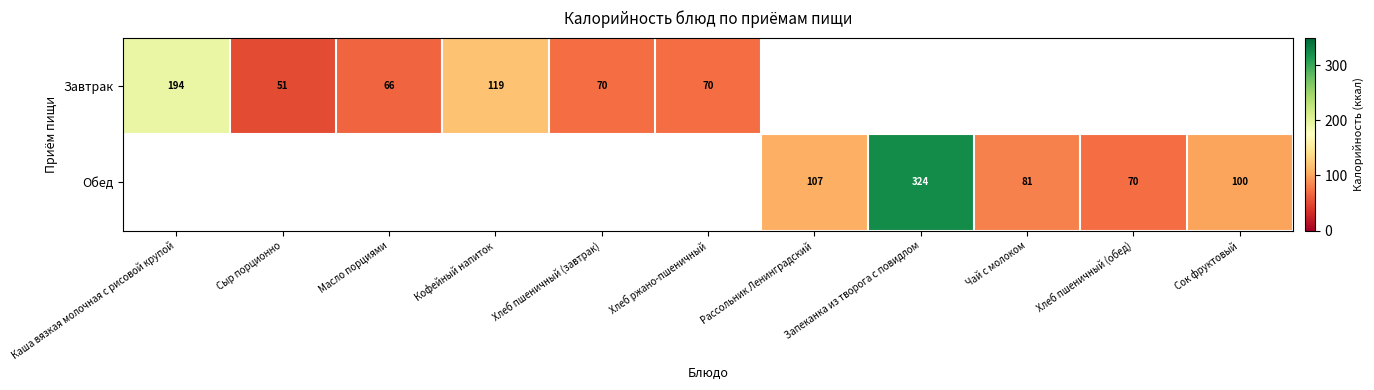

Is the value of Завтрак at Хлеб пшеничный (завтрак) greater than the value of Обед at Чай с молоком?

No